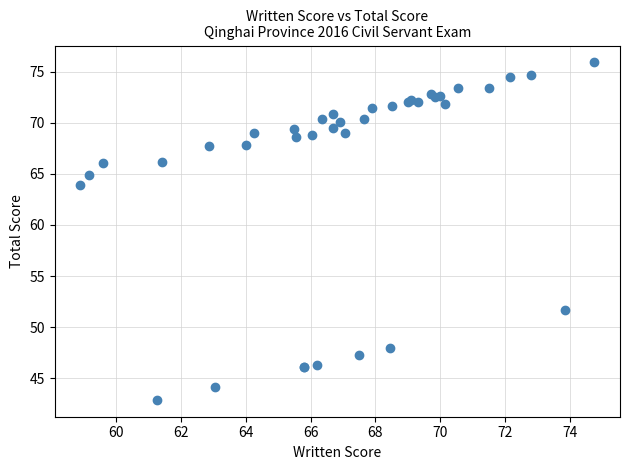

What Y value in the scatter plot is closest to 59?

63.9